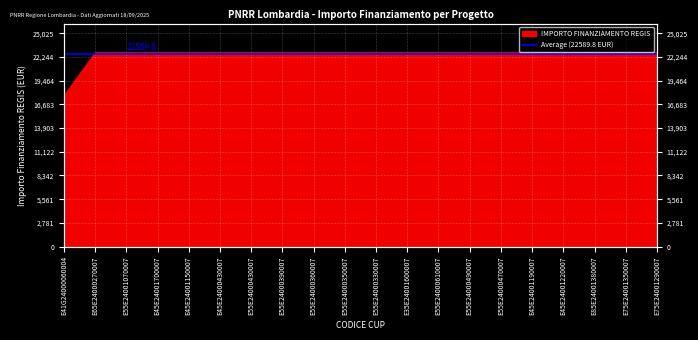

Reading left to right, extract all data points from this chart.

E41G24000060004=17674.8	E65E24000270007=22750.0	E55E24001070007=22750.0	E45E24001700007=22750.0	E45E24001150007=22750.0	E45E24000430007=22750.0	E55E24000430007=22750.0	E55E24000390007=22750.0	E55E24000360007=22750.0	E55E24000350007=22750.0	E55E24000330007=22750.0	E35E24001600007=22750.0	E55E24000610007=22750.0	E55E24000490007=22750.0	E55E24000470007=22750.0	E45E24001190007=22750.0	E45E24001220007=22750.0	E85E24001380007=22750.0	E75E24001350007=22750.0	E75E24001290007=22750.0